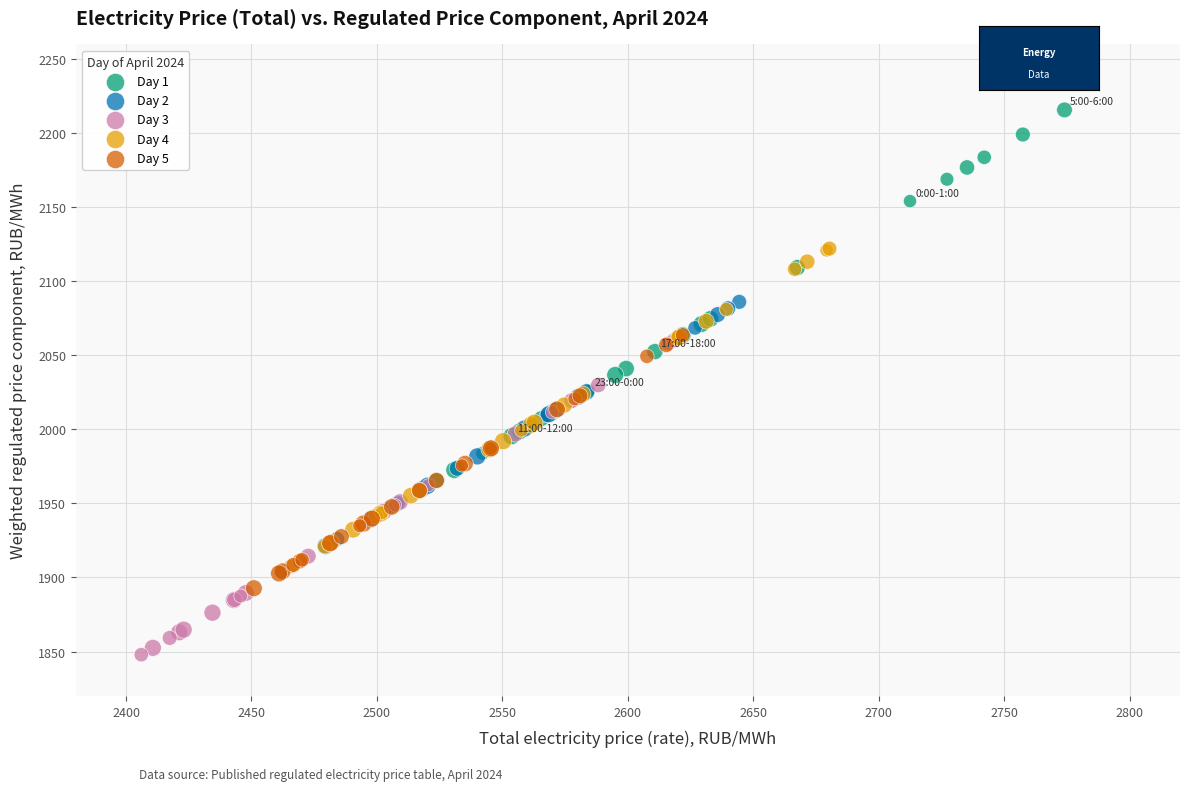

Which series contains the highest Y value?

Day 1